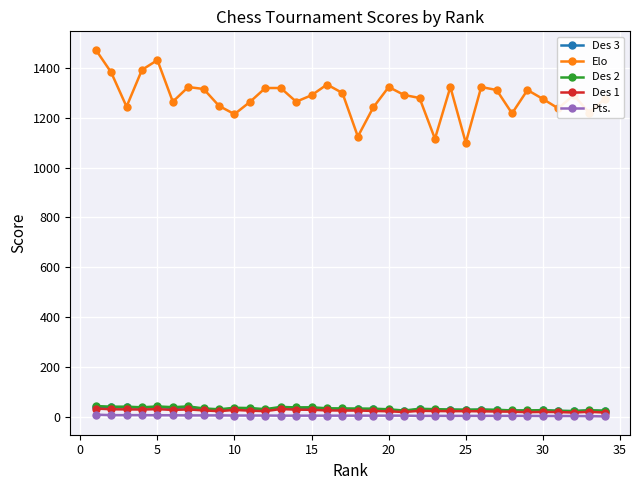

What is the smallest value displayed?

1.0